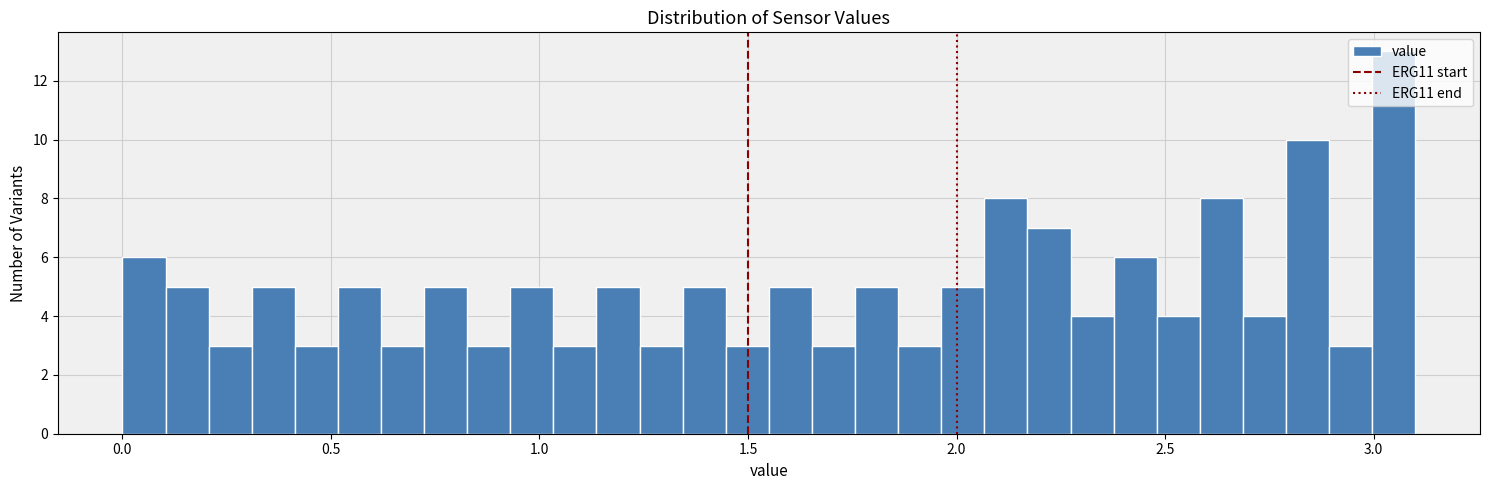

Around what value on the x-axis is the tallest bar? Give the approximate position of its centre, as read against the axis.

3.05